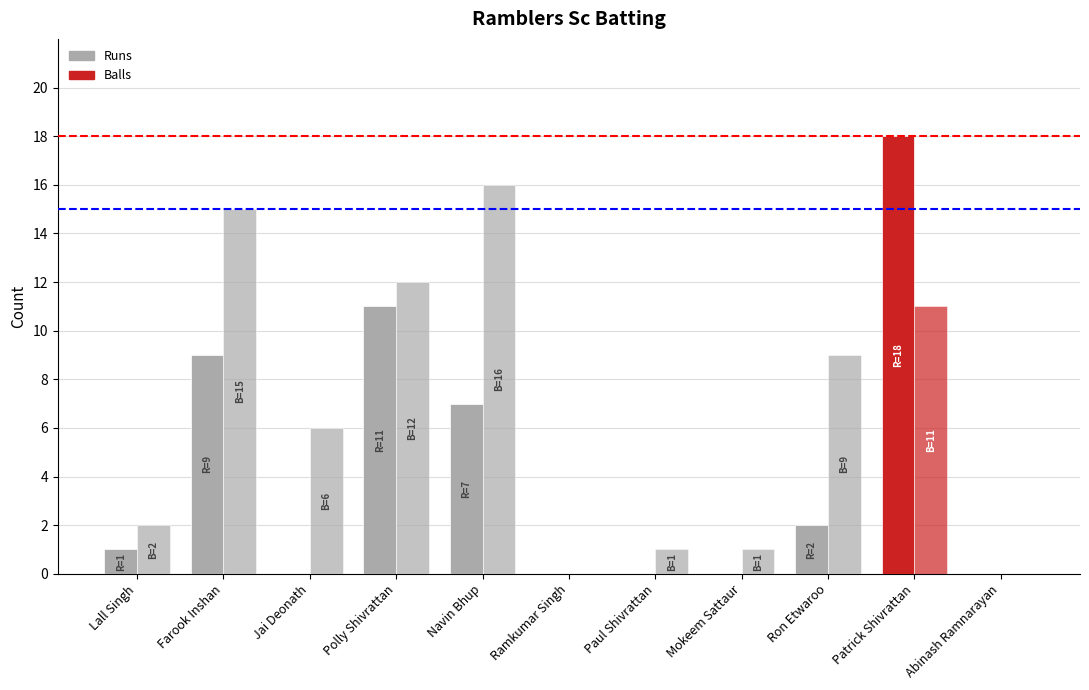

What is the average value of the Runs series?

4